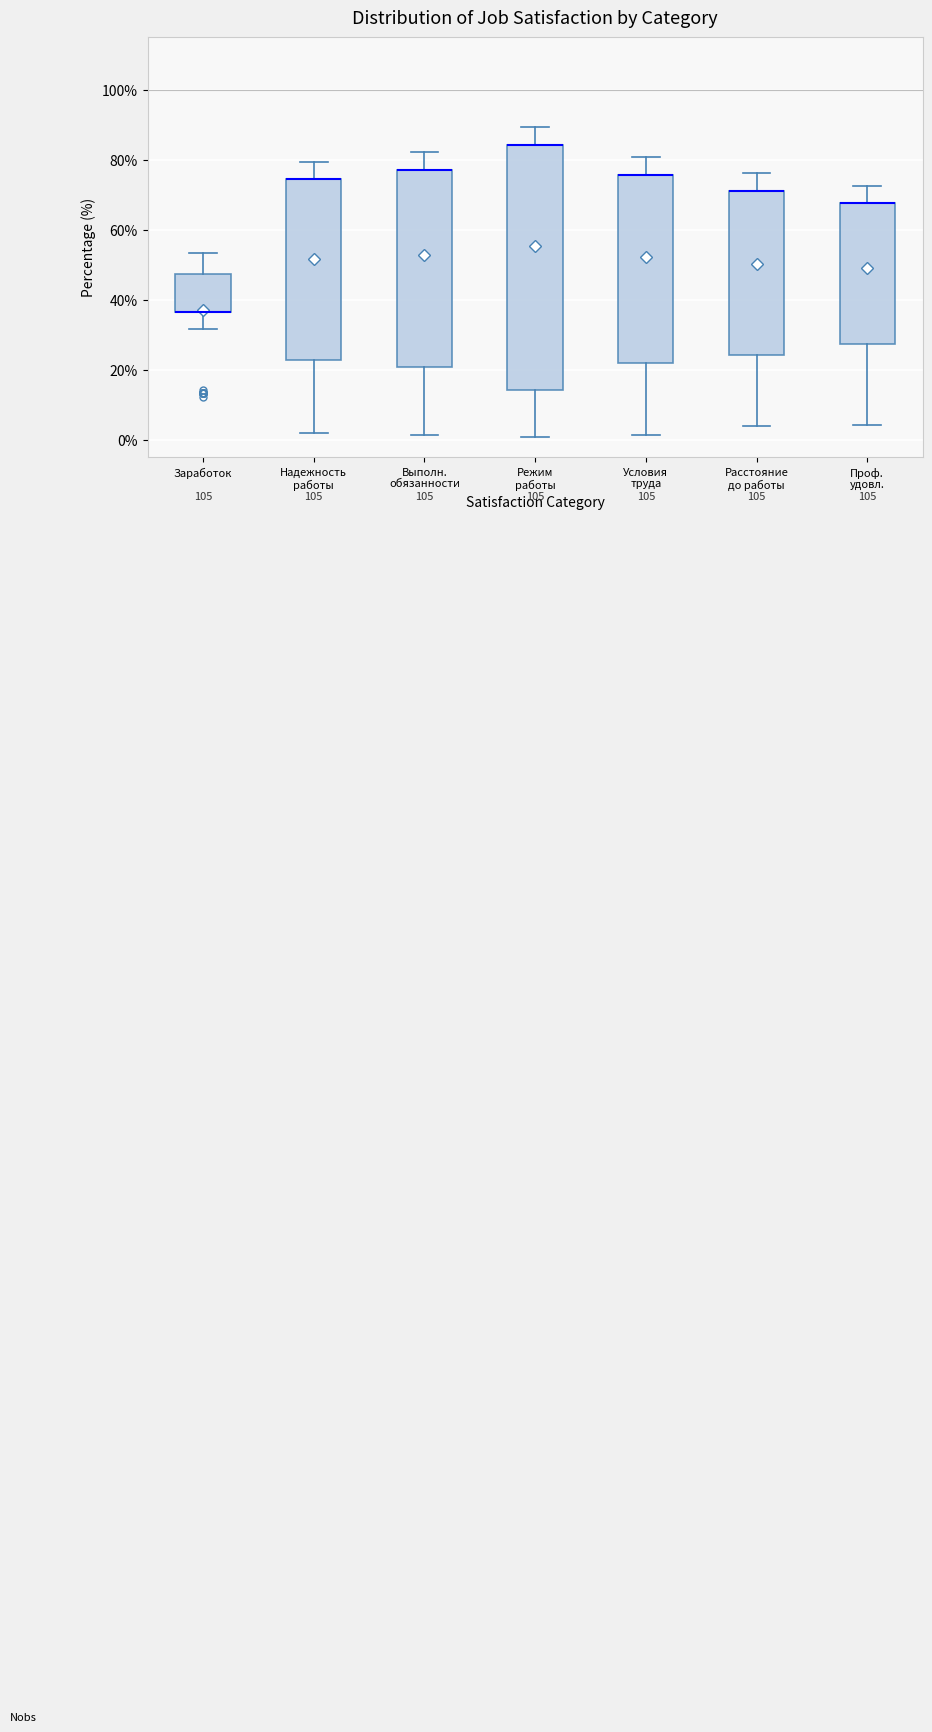

Comparing the boxes themselves (not the whiskers), which one is the tallest?

Режим работы